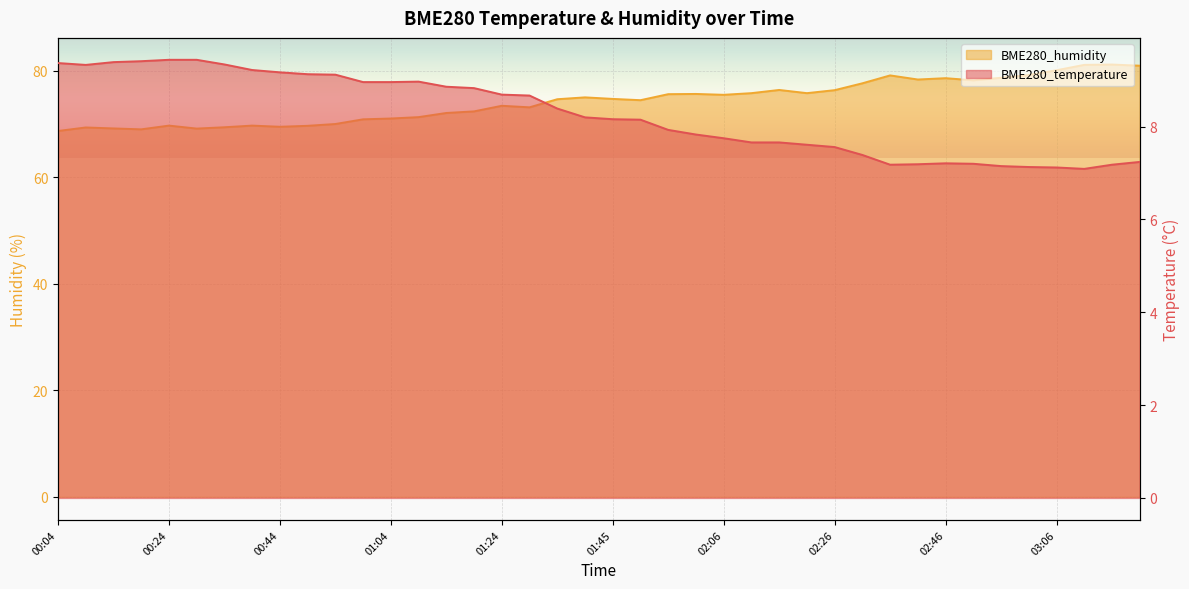

What is the label of the 19th point from the right?

01:50